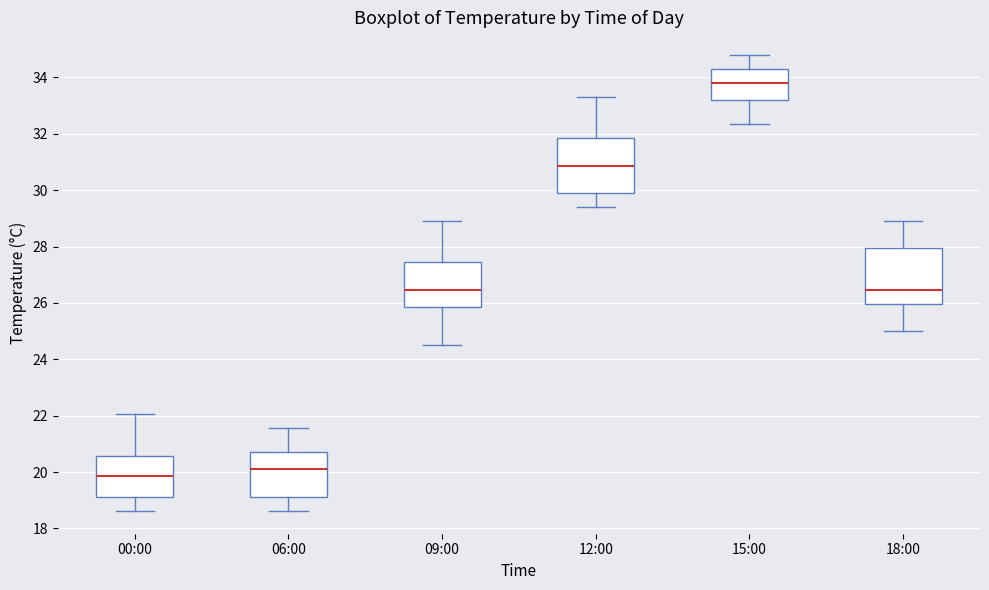

Where does the median line of the box for 06:00 sit on the y-axis? The values are not printed on the chart, so give them approximately, as read against the axis.

20.0